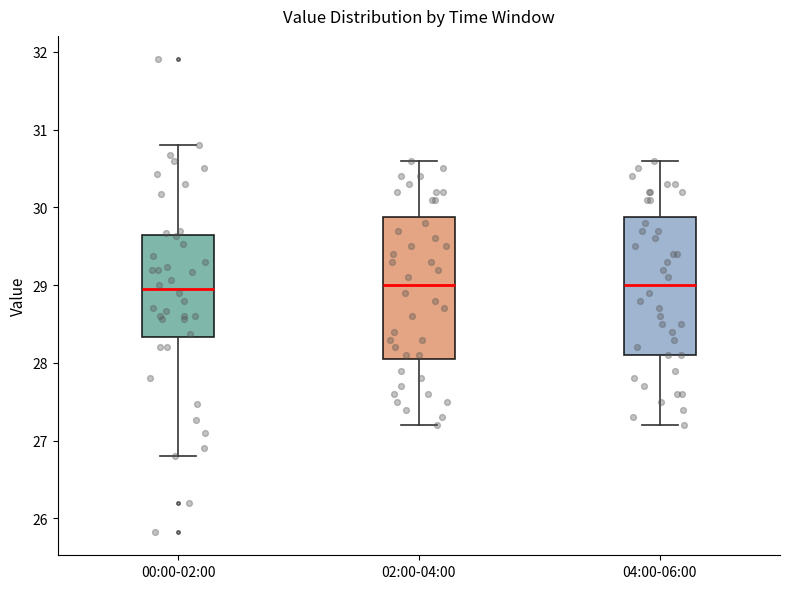

Where does the lower whisker of the box for 00:00-02:00 end on the y-axis? The values are not printed on the chart, so give them approximately, as read against the axis.

26.8